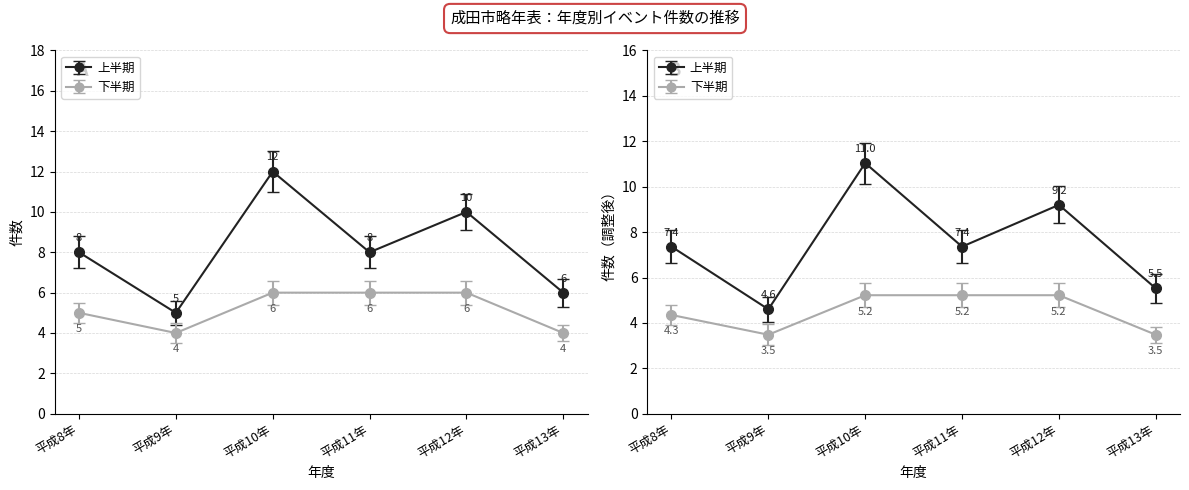

Reading left to right, what are all the values shown in this chart?

イベント数（上半期）: 8	5	12	8	10	6
イベント数（下半期）: 5	4	6	6	6	4